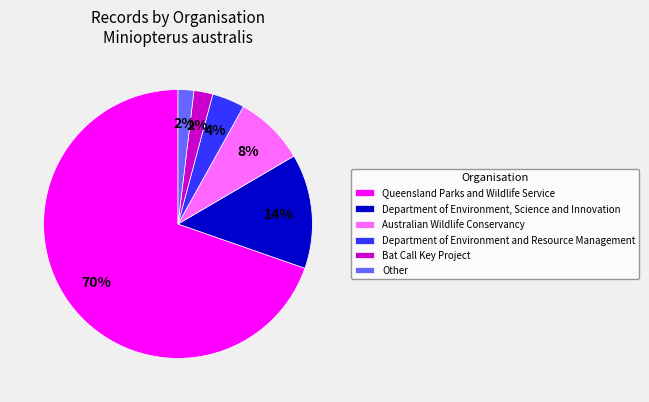

Which has a higher value, Other or Department of Environment and Resource Management?

Department of Environment and Resource Management